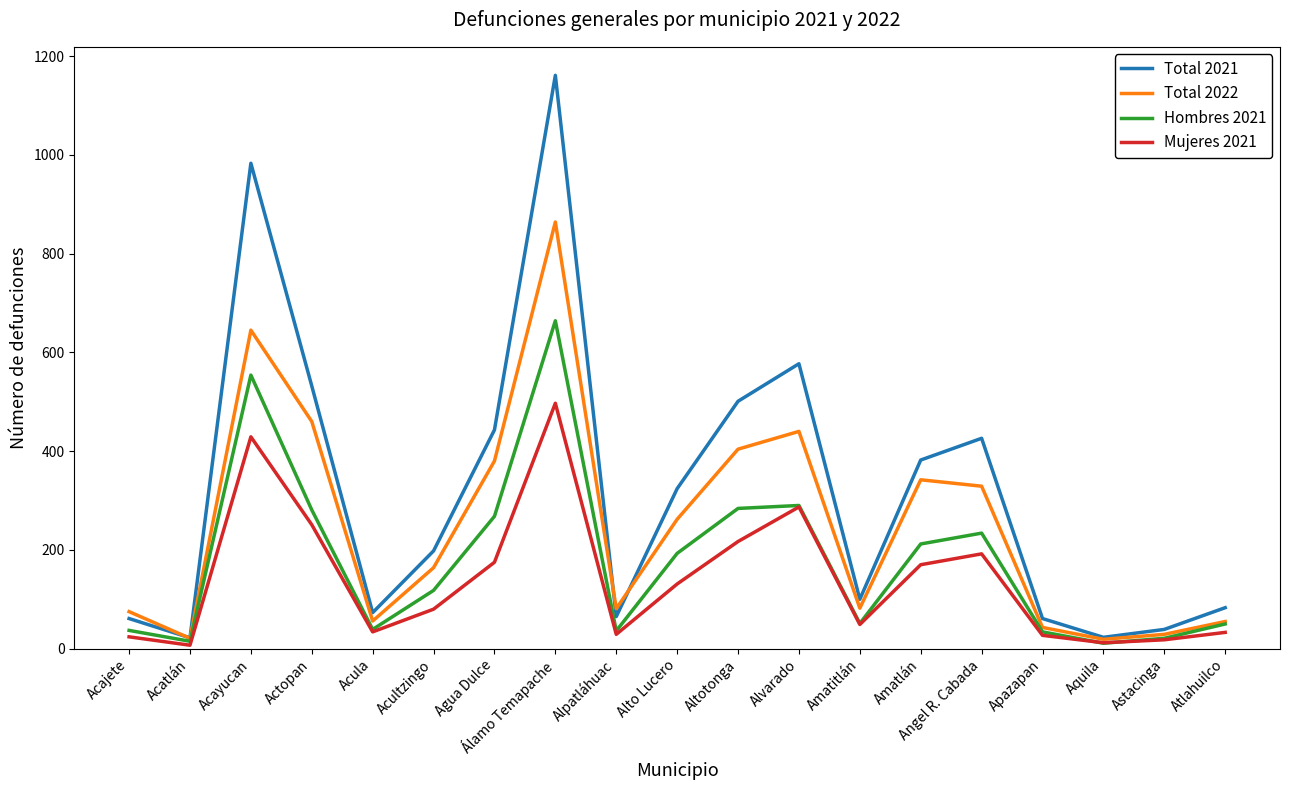

True or false: Total 2022 has more than 0 points higher than both neighbors.

True